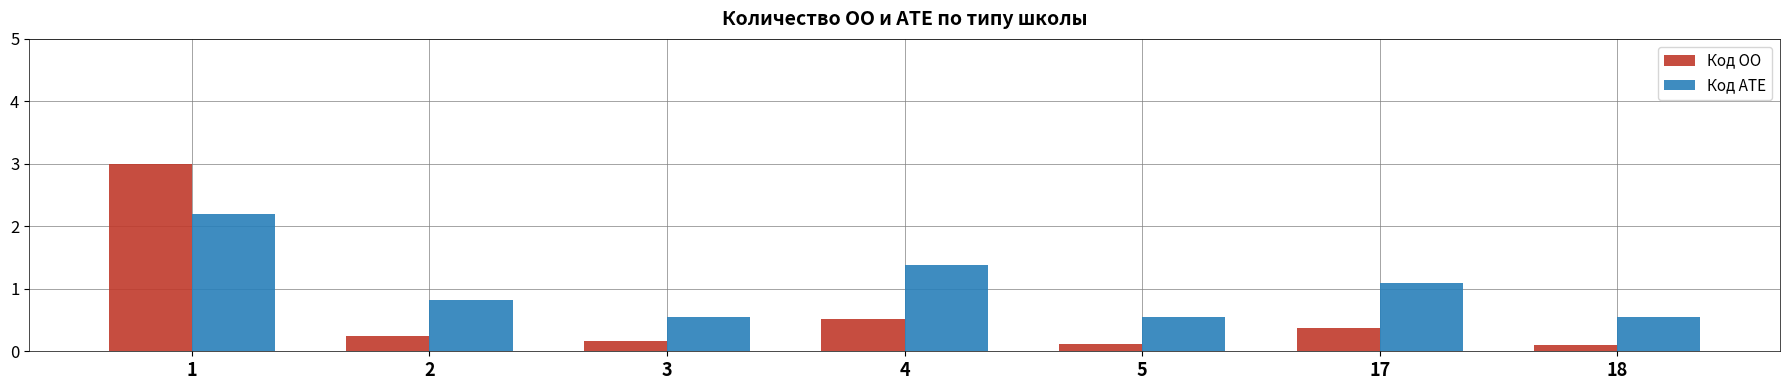

What is the average value of the Код ОО series?

0.6